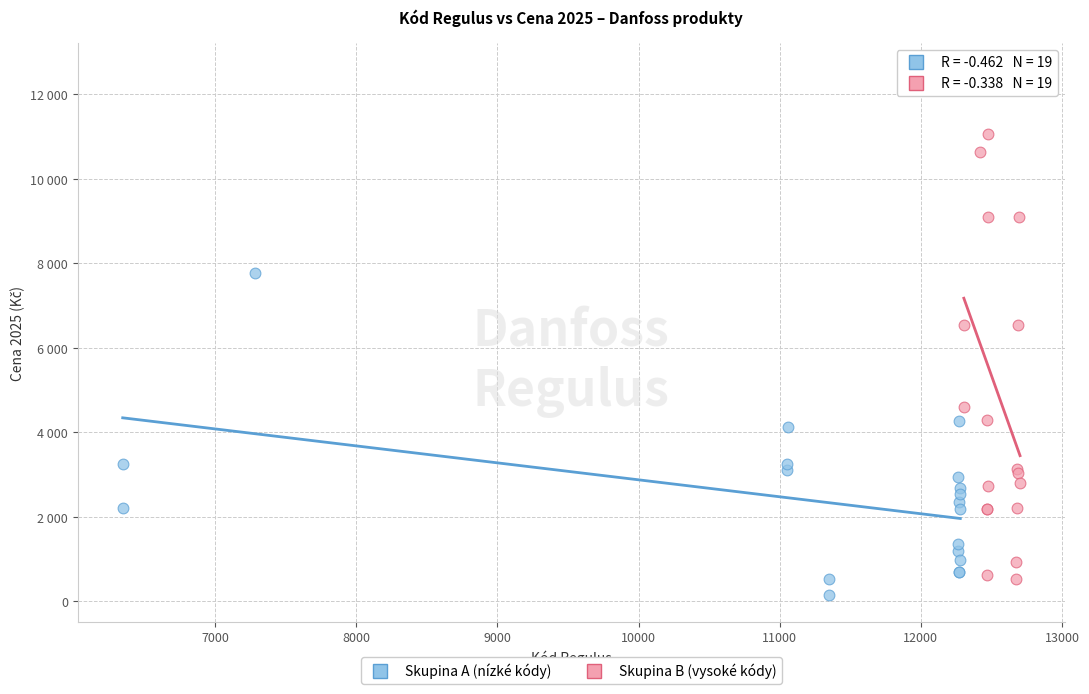

What are all the series names shown in the legend?

Skupina A (nízké kódy), Skupina B (vysoké kódy)